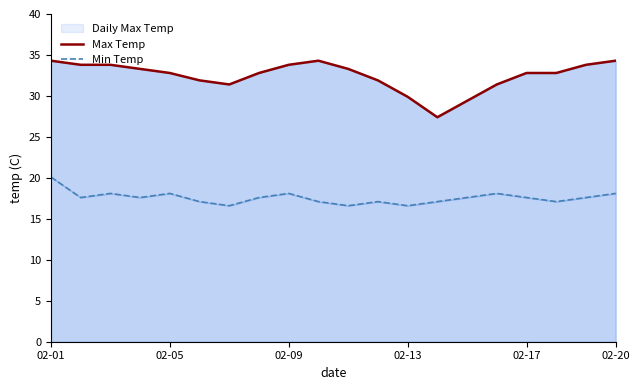

True or false: Max Temp has a value of 34.3 at 02-01.

True